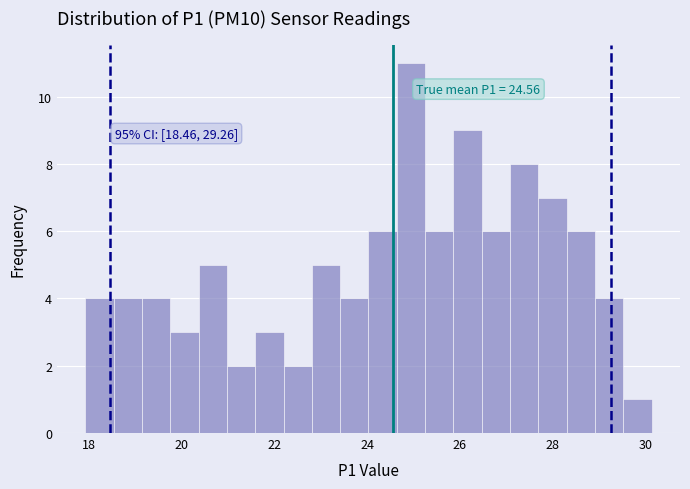

Read against the x-axis, roughly where is the centre of the tallest bar?

25.0